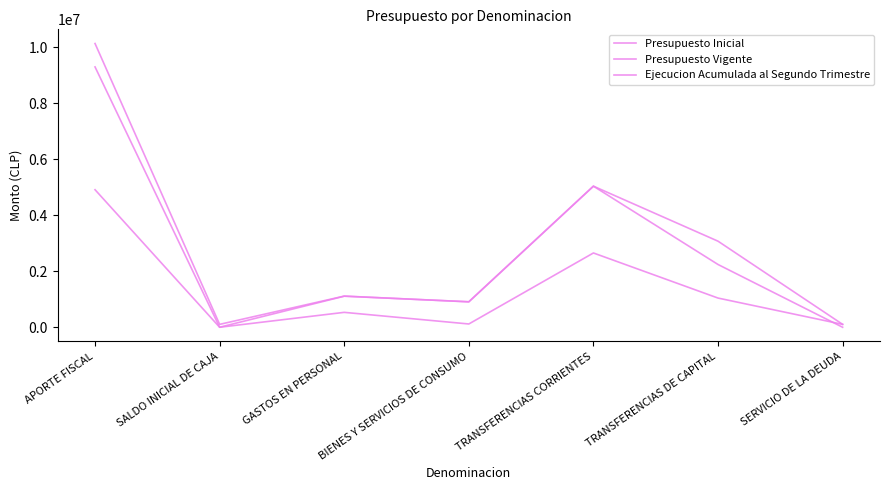

How many lines are shown in the chart?

3